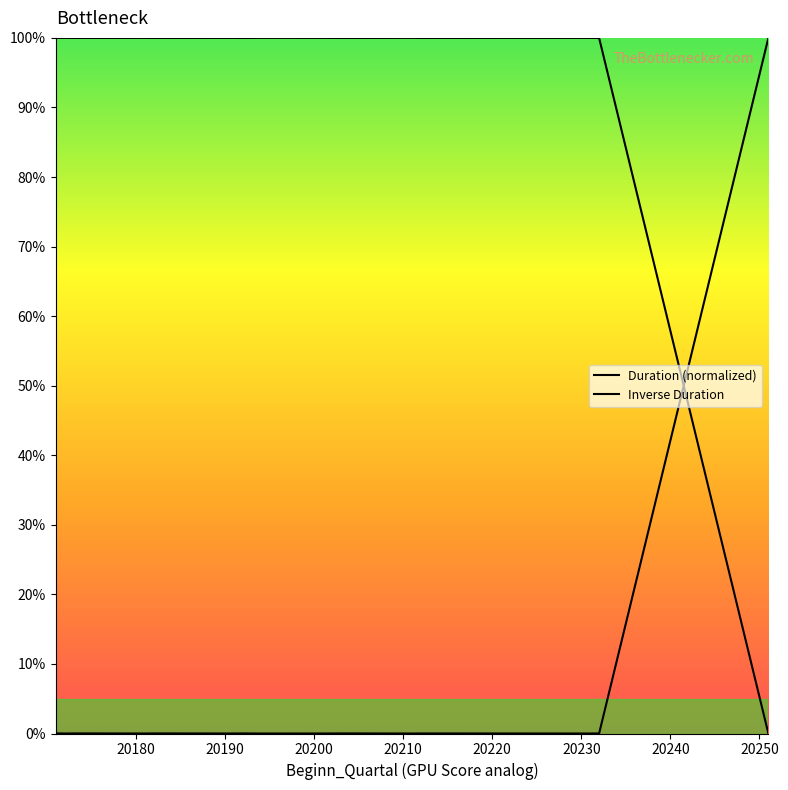

Count the number of categories in the chart.

18